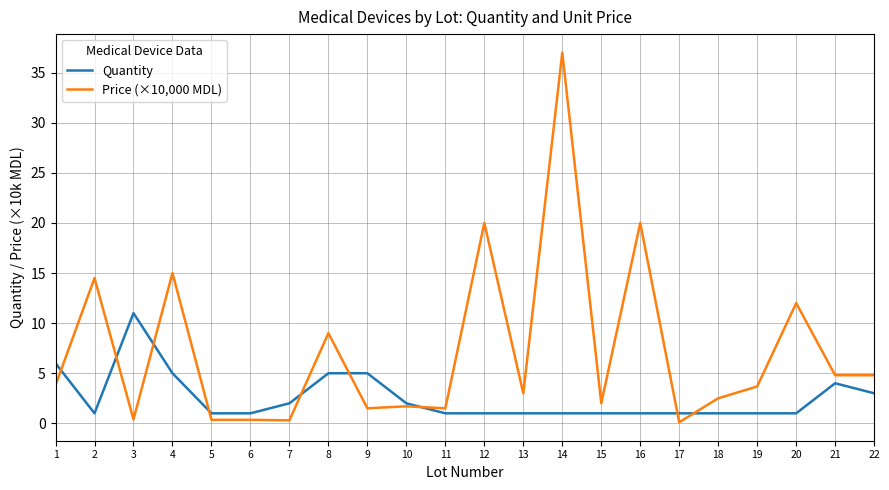

Does the chart have visible grid lines?

Yes